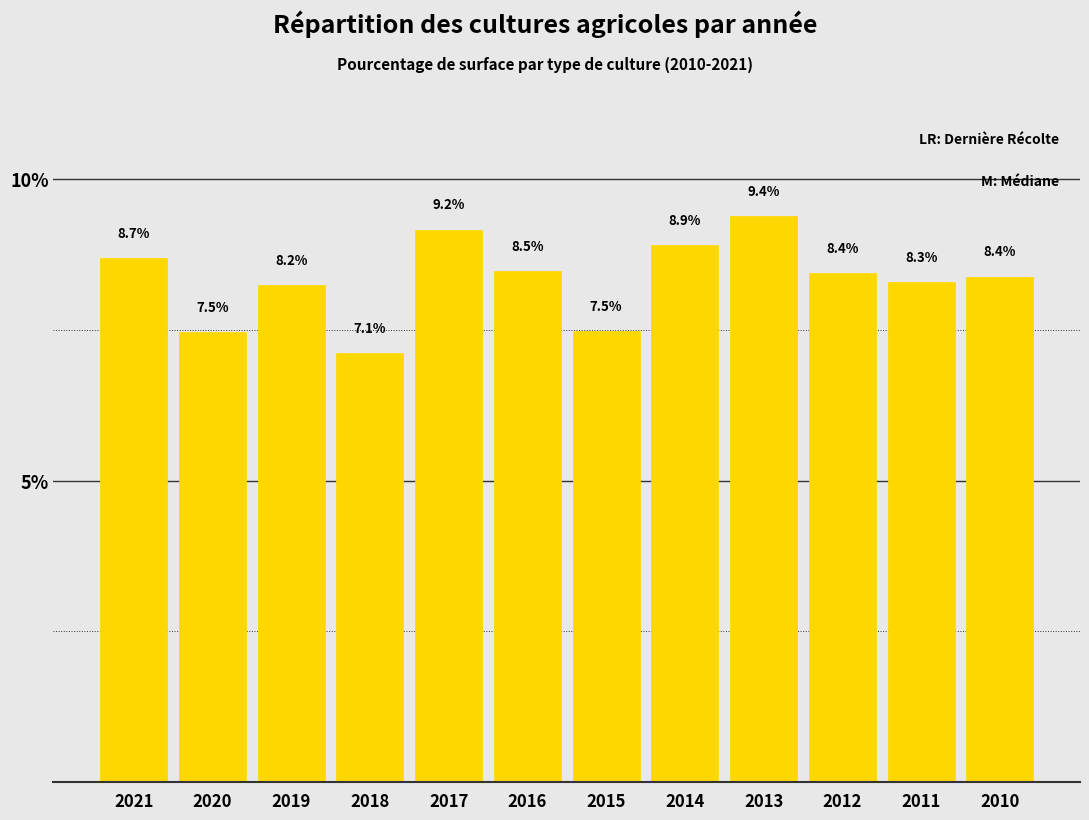

Reading left to right, what are all the values shown in this chart?

2021=8.7	2020=7.5	2019=8.2	2018=7.1	2017=9.2	2016=8.5	2015=7.5	2014=8.9	2013=9.4	2012=8.4	2011=8.3	2010=8.4